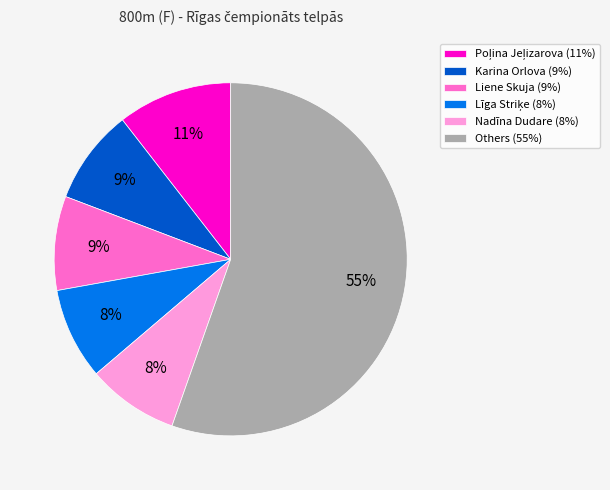

True or false: Others (55%) accounts for 41% of the total.

False